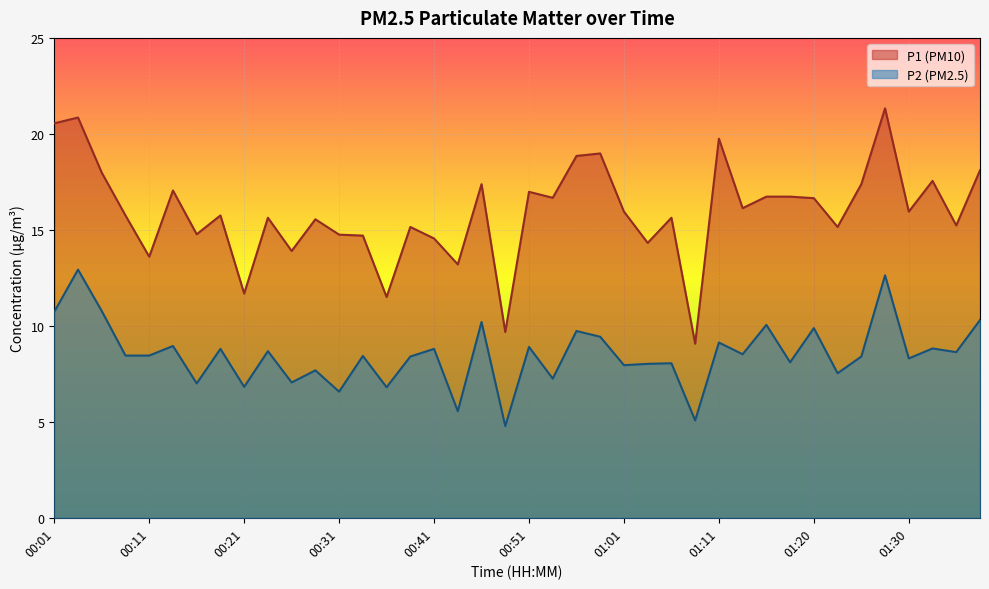

What is the total value across all series at 01:20?

26.5